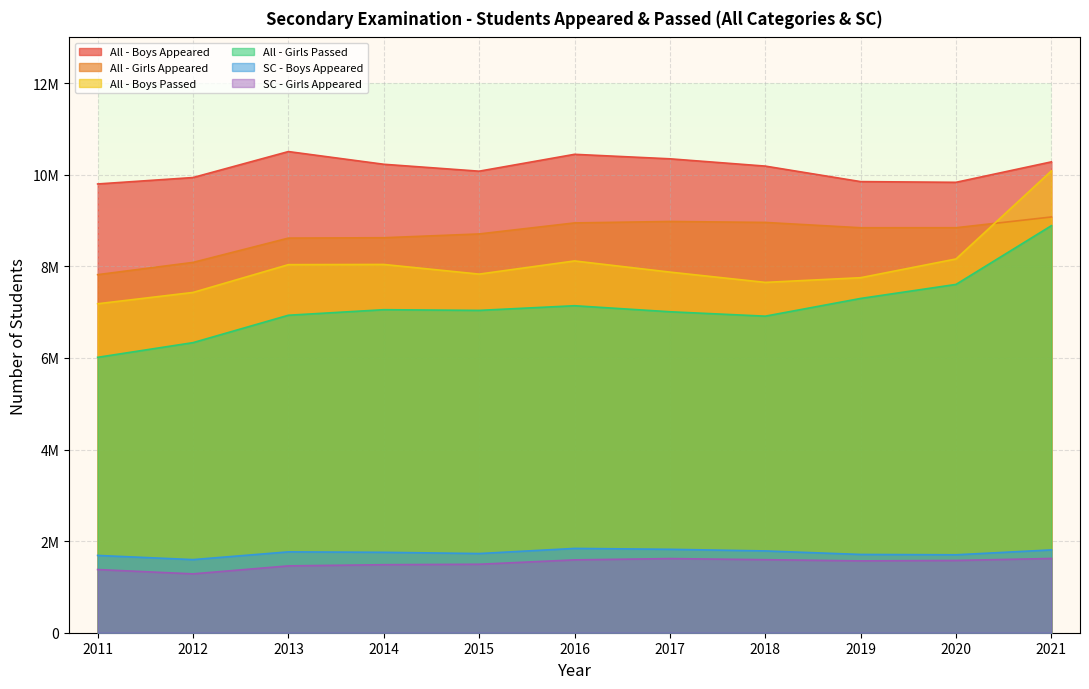

What is the spread (max minus min) of values at 2020?

8257678